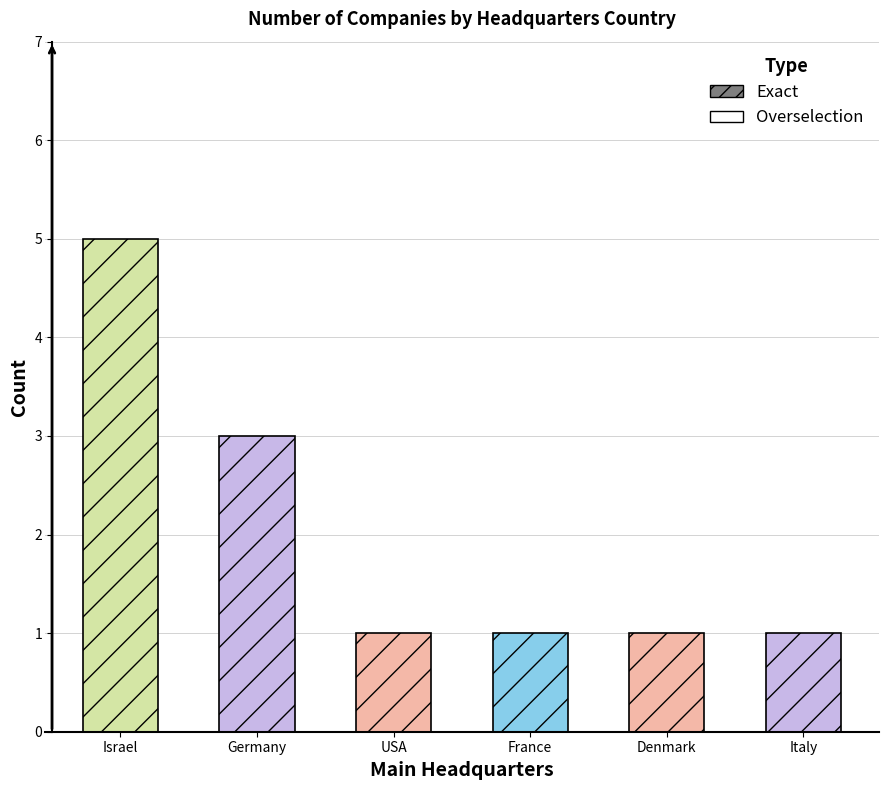

At which category does the chart reach its peak across all series?

Israel